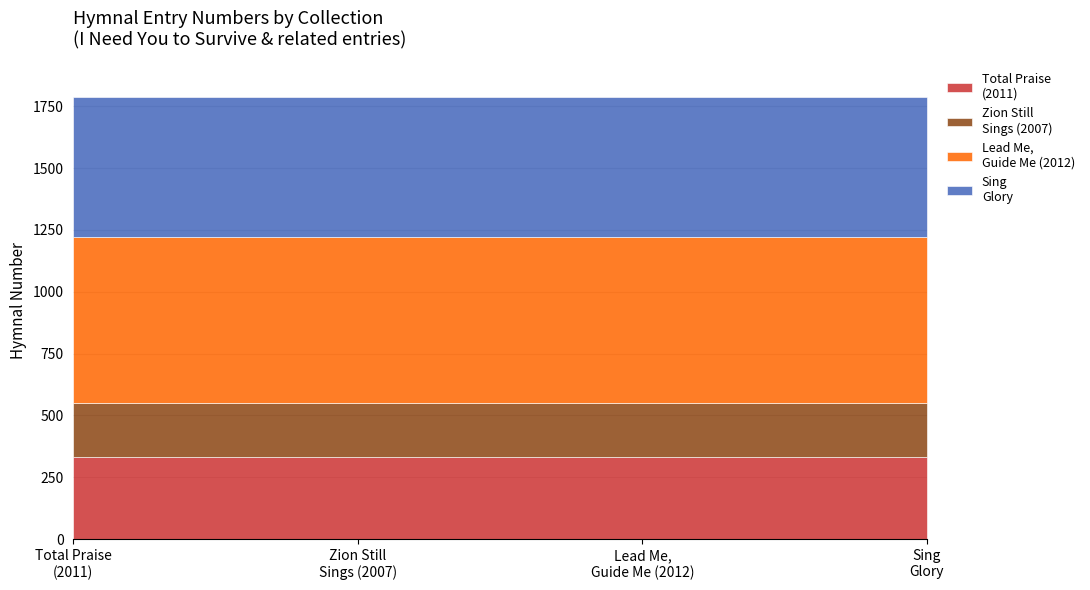

Does the chart have visible grid lines?

Yes